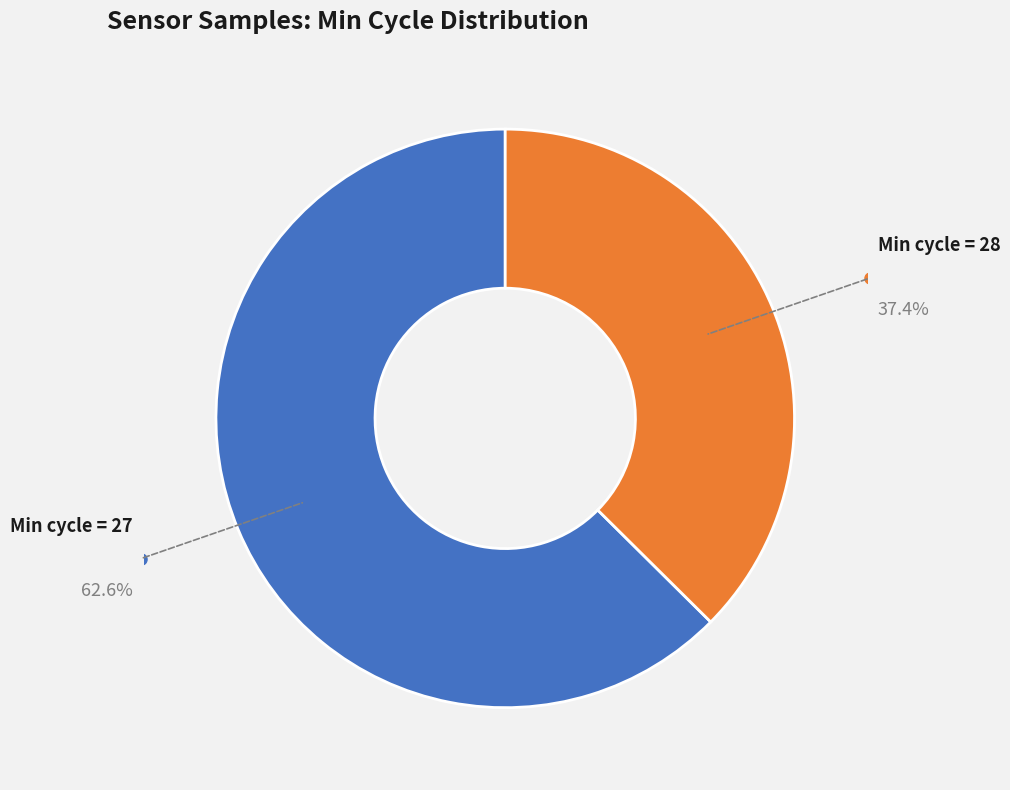

How many slices are in this pie chart?

2